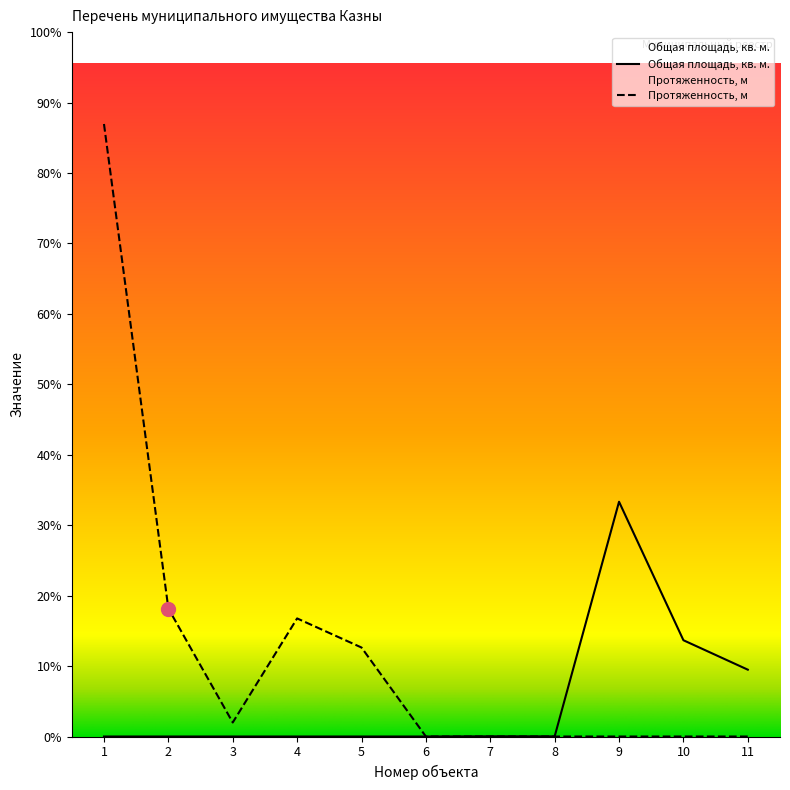

Reading left to right, list all the values displayed in this chart.

Общая площадь, кв. м.: 0.0	0.0	0.0	0.0	0.0	0.0	1.7	1.2	1951.1	800.1	555.5
Протяженность, м: 5090.5	1063.9	116.6	981.5	739.7	0.0	0.0	0.0	0.0	0.0	0.0